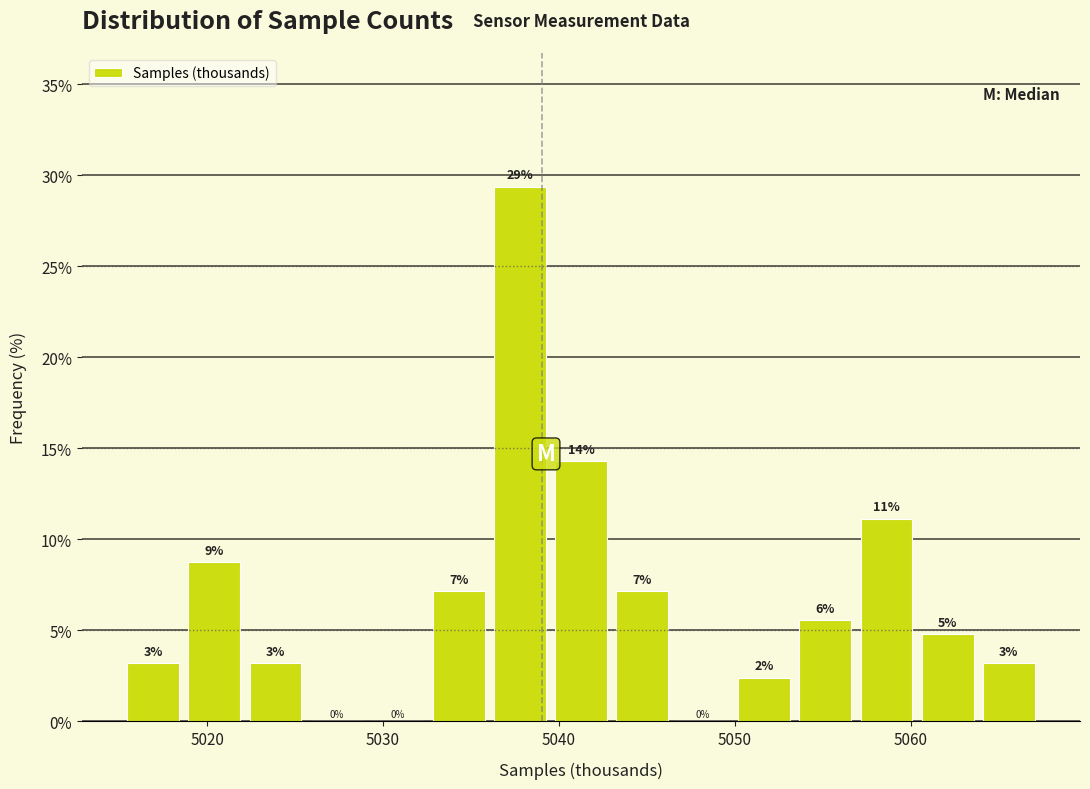

Read against the x-axis, roughly where is the centre of the tallest bar?

5038